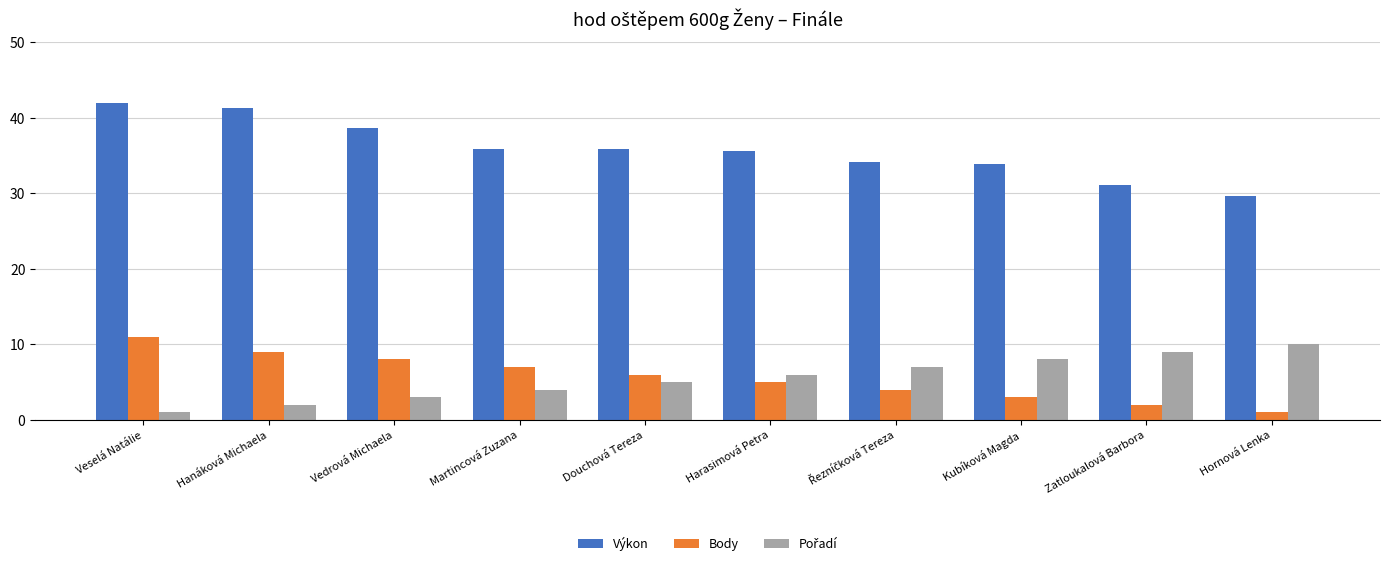

At how many categories does at least one series exceed 23?

10